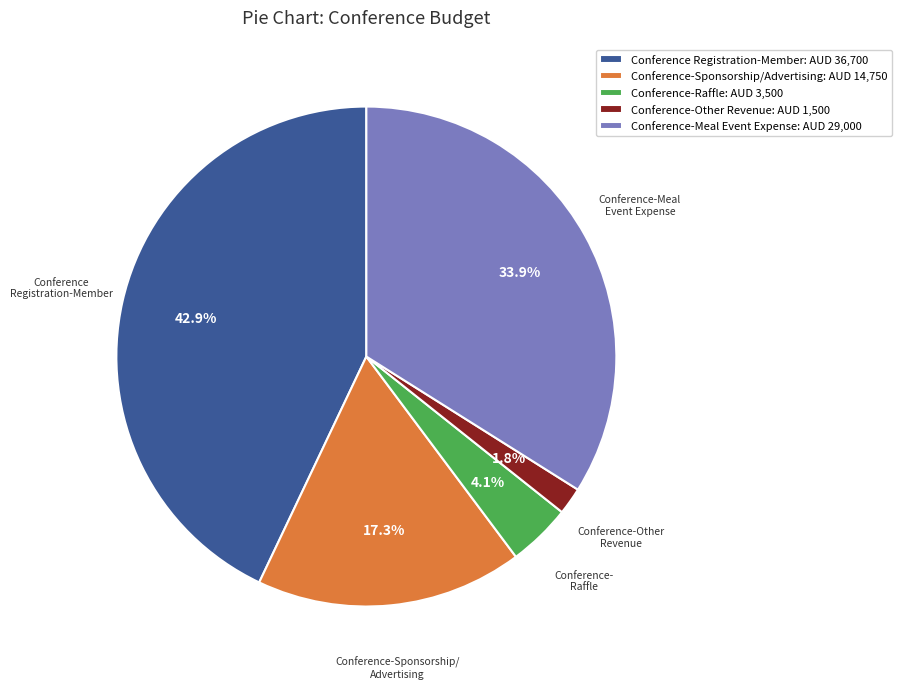

Does any single category account for the majority?

No